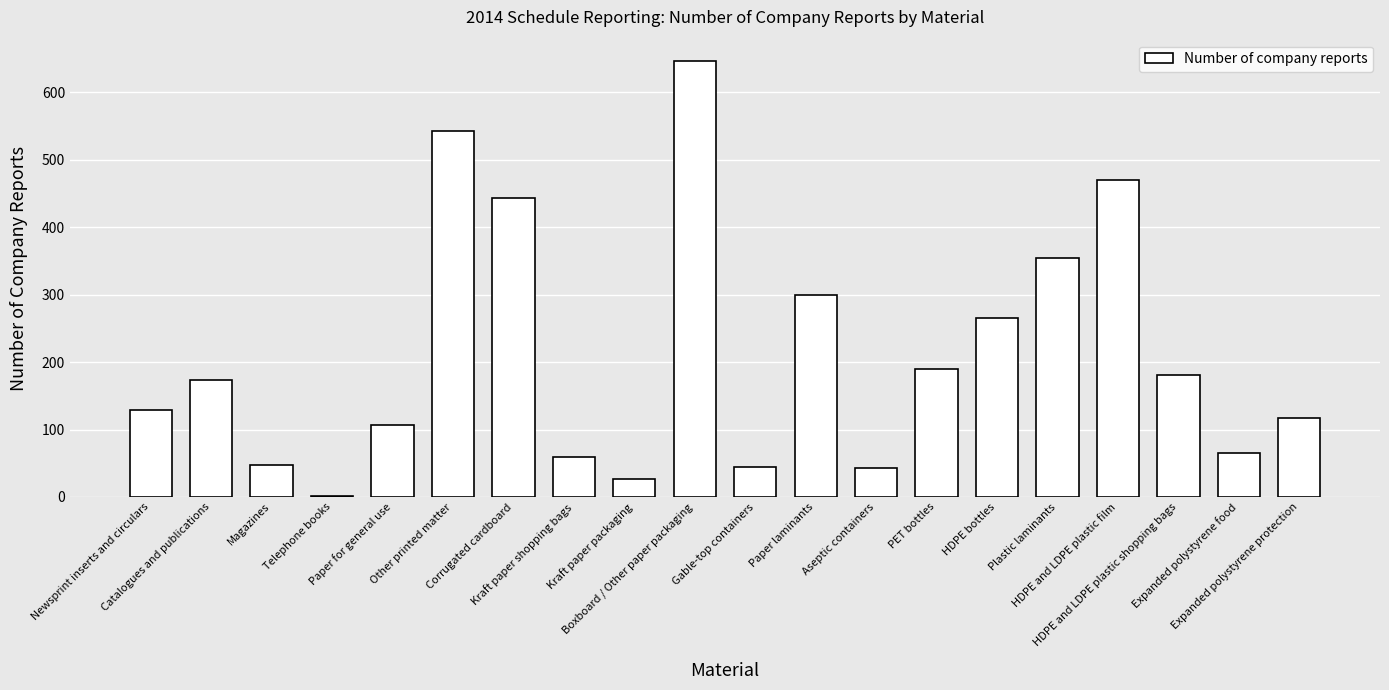

What is the maximum value shown in the chart?

646